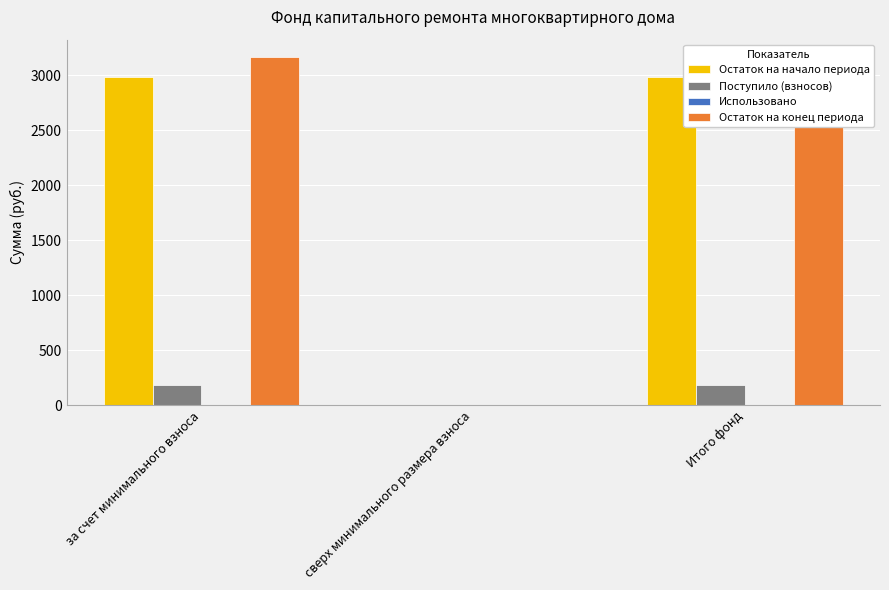

What position from the left is Итого фонд?

3